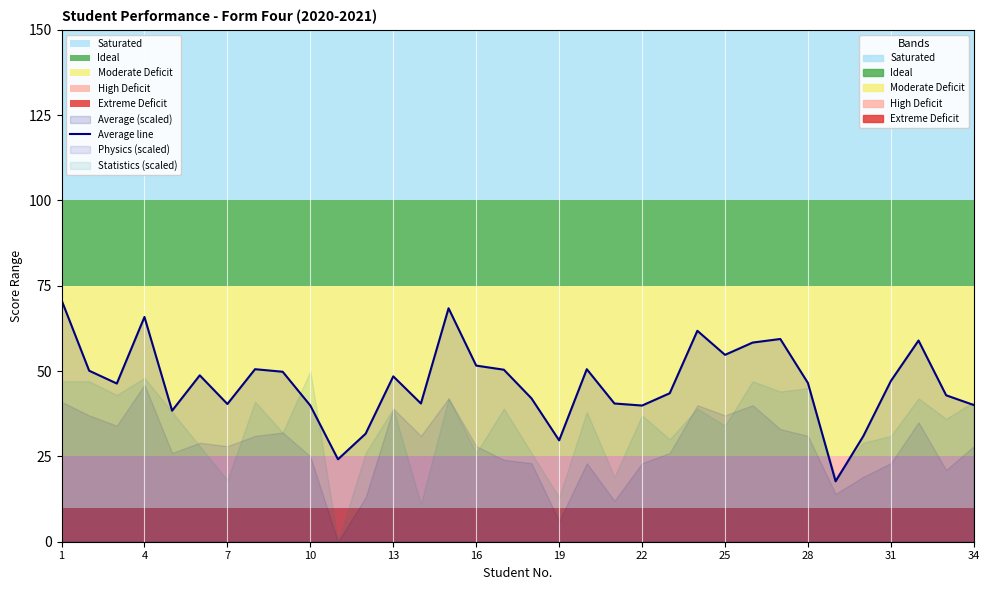

What is the minimum value for Average line?

17.7